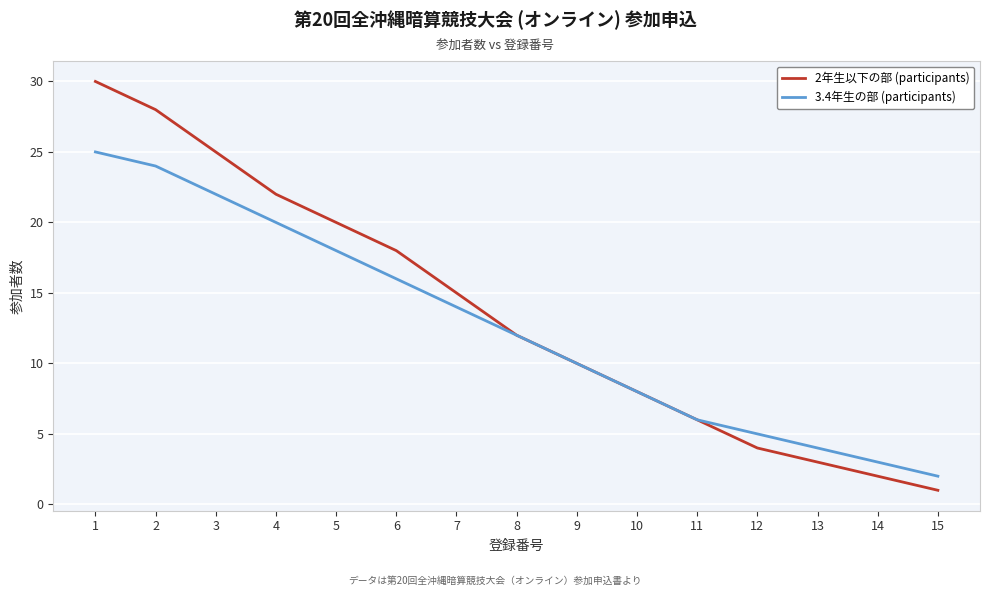

What is the difference between the 3.4年生の部 (participants) values at 4 and 7?

6